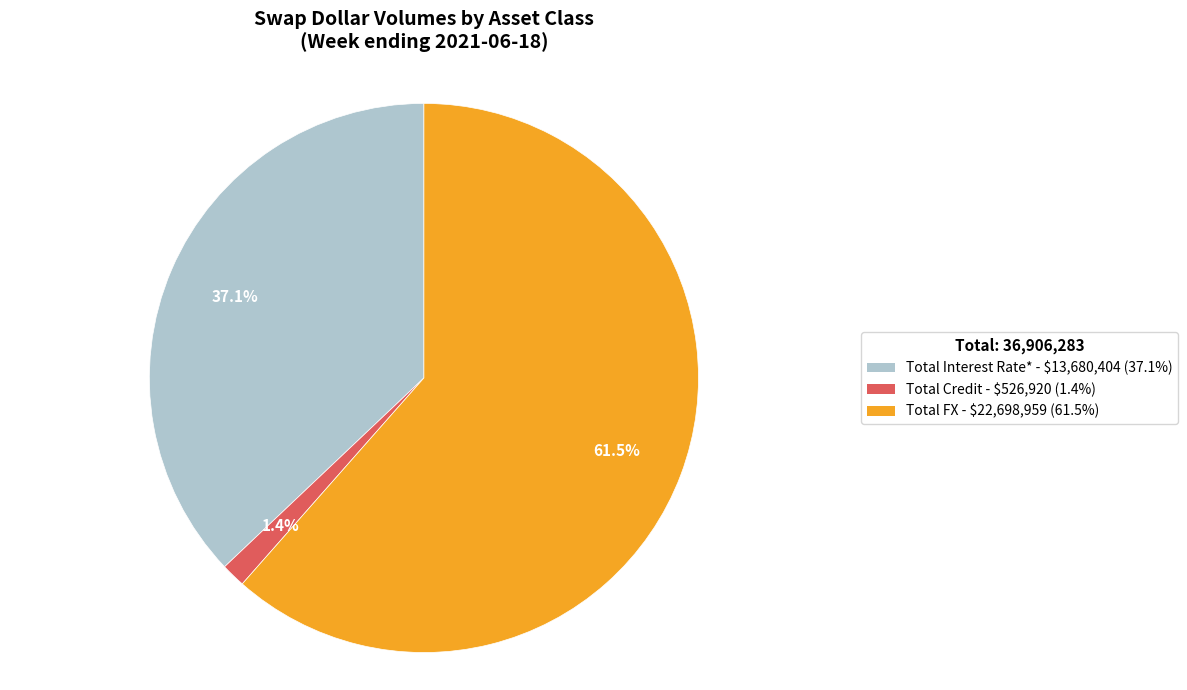

Is Total Credit the majority of the pie?

No